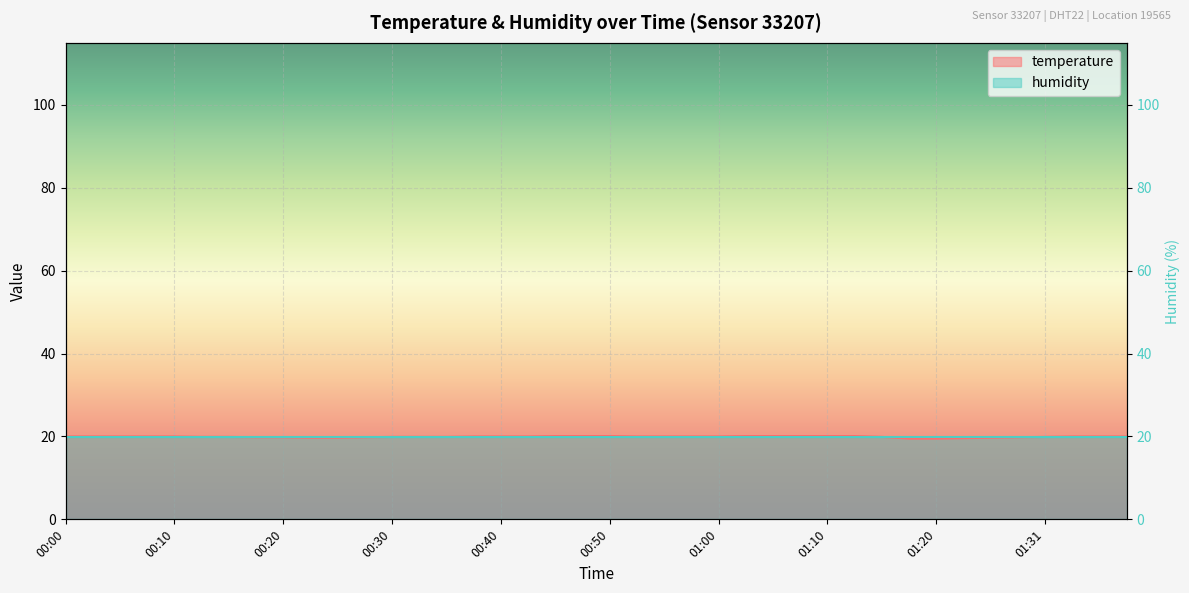

At which label does the data first exceed 20?

00:45